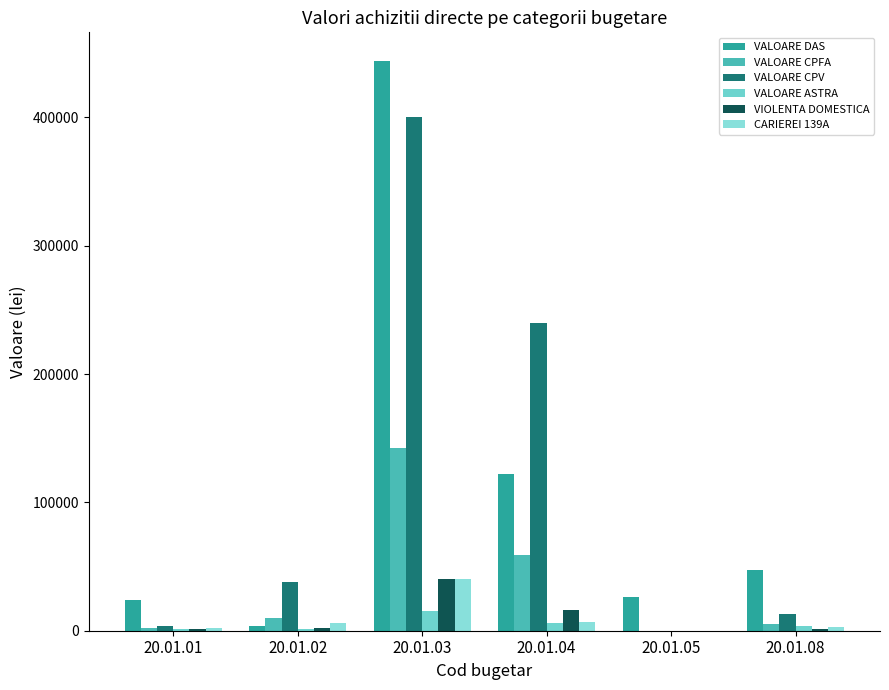

Where is VALOARE DAS nearest to the value 224000?

20.01.04